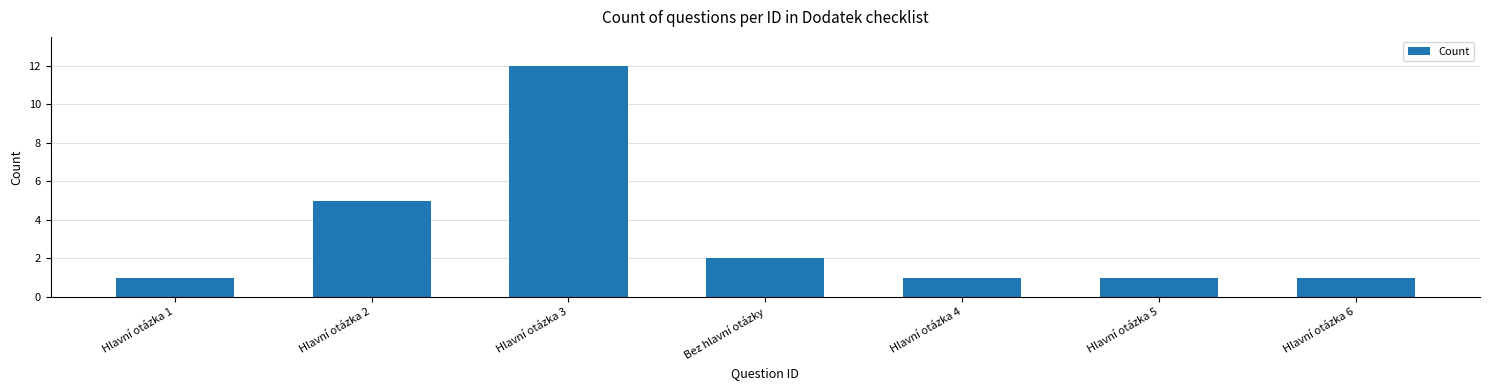

Does the chart contain stacked bars?

No